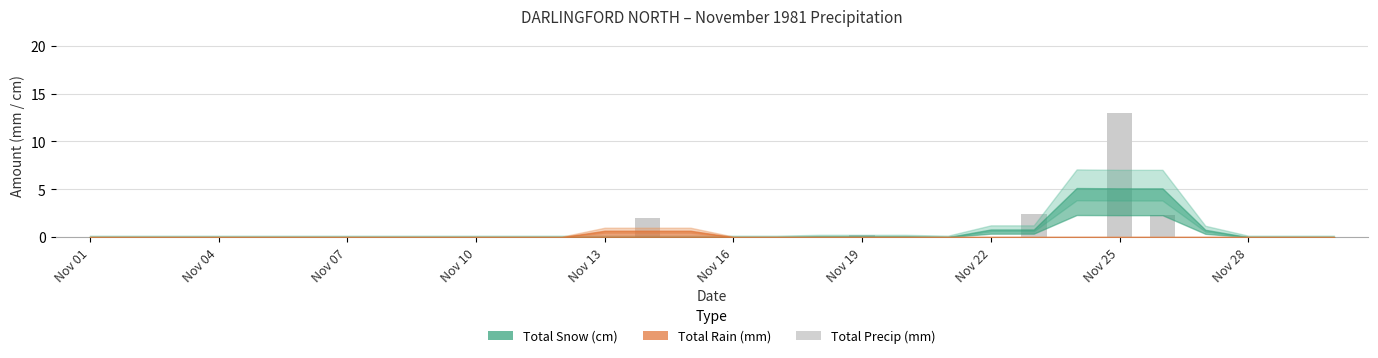

How many categories are shown in the chart?

30